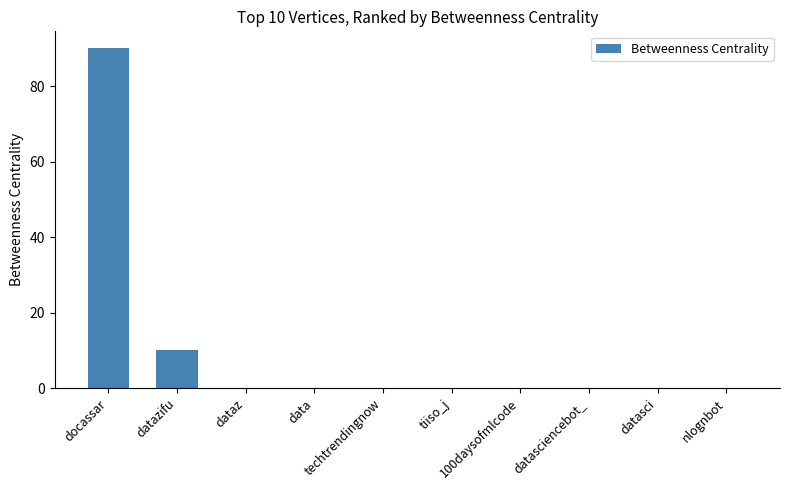

What is the greatest value displayed?

90